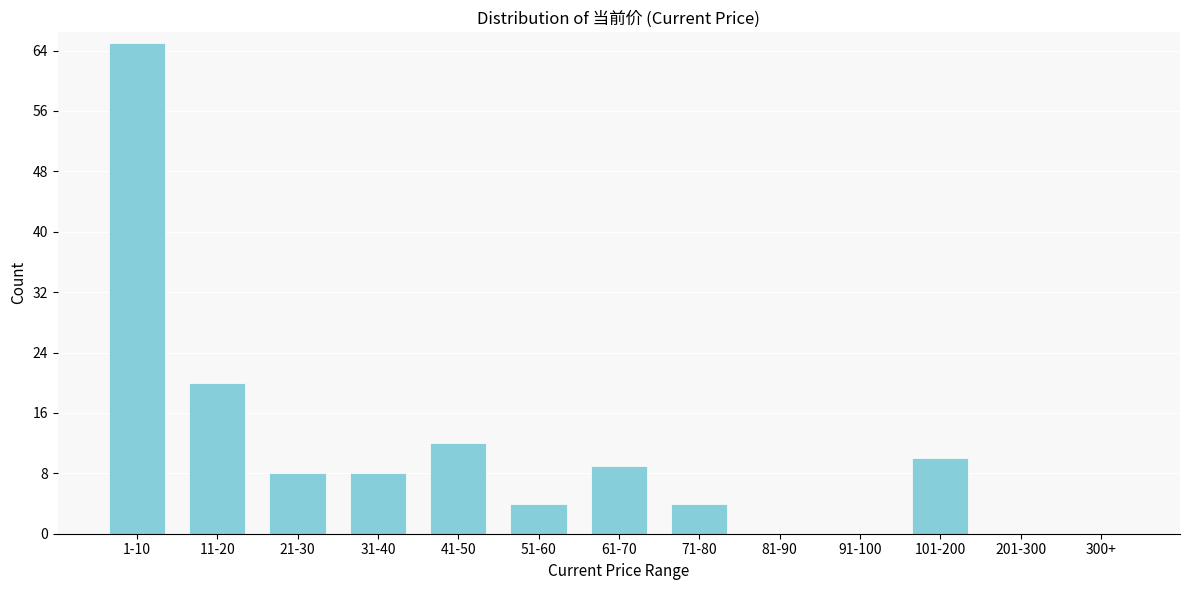

Reading left to right, what are all the values shown in this chart?

1-10=65	11-20=20	21-30=8	31-40=8	41-50=12	51-60=4	61-70=9	71-80=4	81-90=0	91-100=0	101-200=10	201-300=0	300+=0